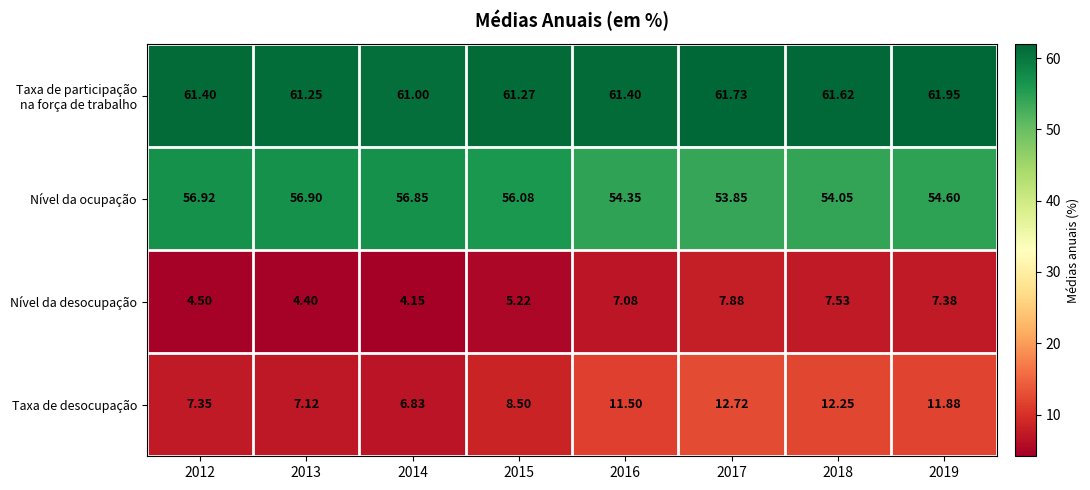

Is the value of Nível da desocupação at 2012 greater than the value of Nível da ocupação at 2015?

No